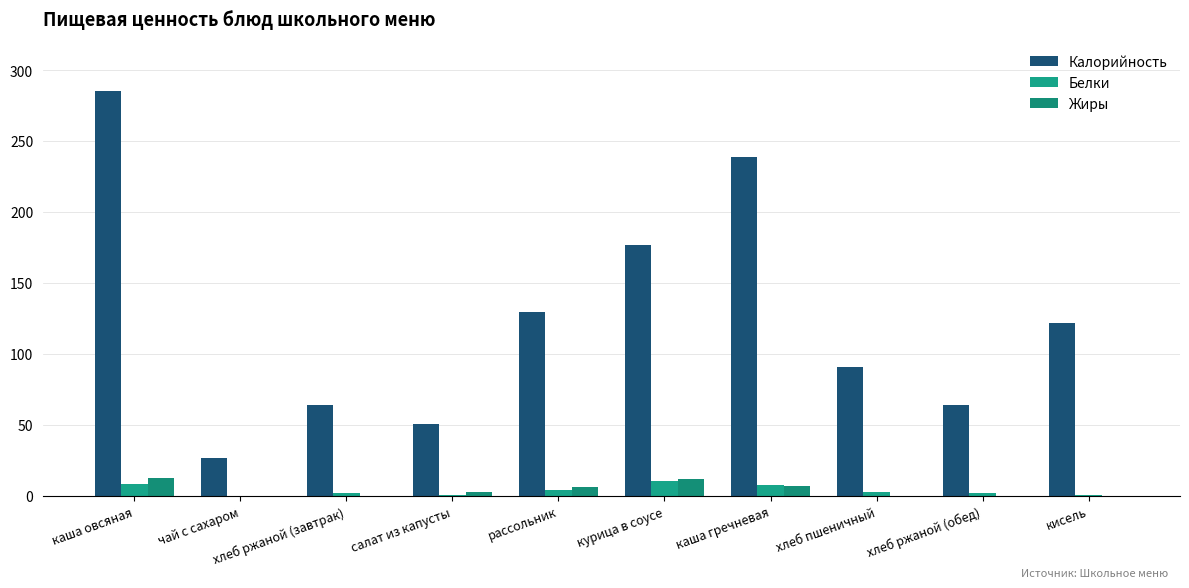

Is it true that Калорийность equals 99.8 at хлеб ржаной (обед)?

False